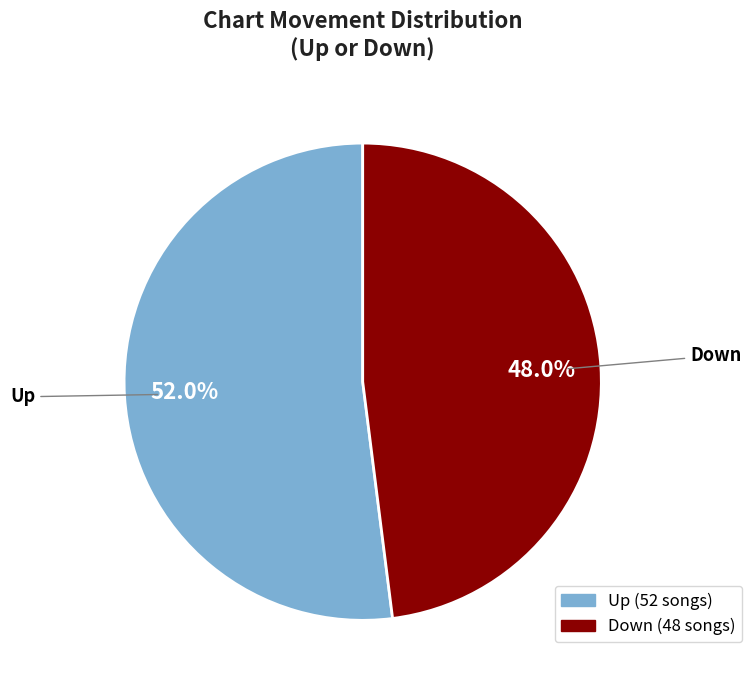

Count the number of slices in the pie.

2